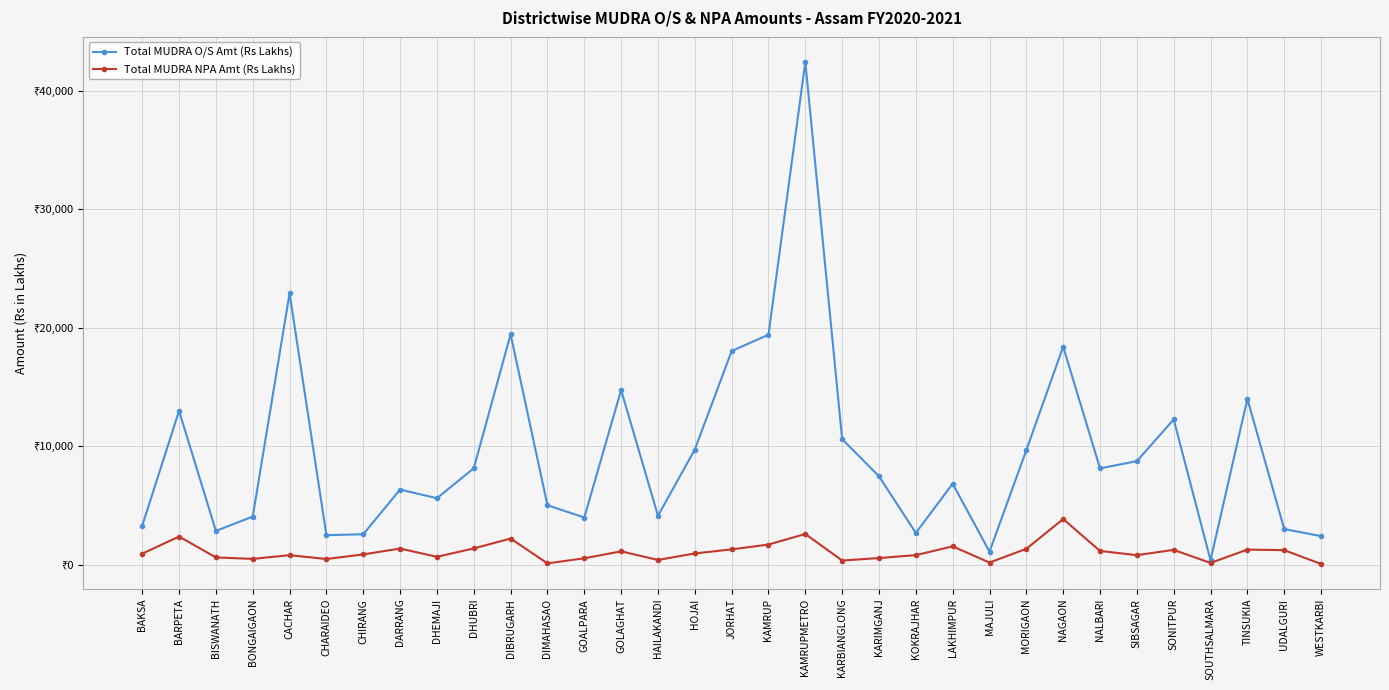

Does the chart have visible grid lines?

Yes